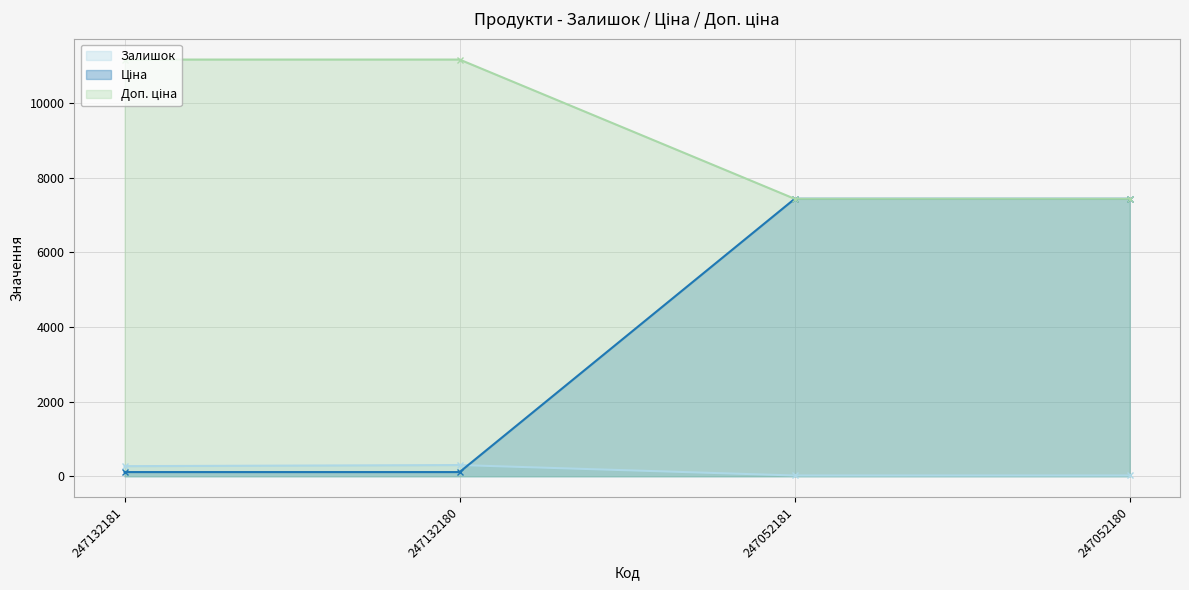

The Залишок series shows 21.0 at 247052180. True or false?

True